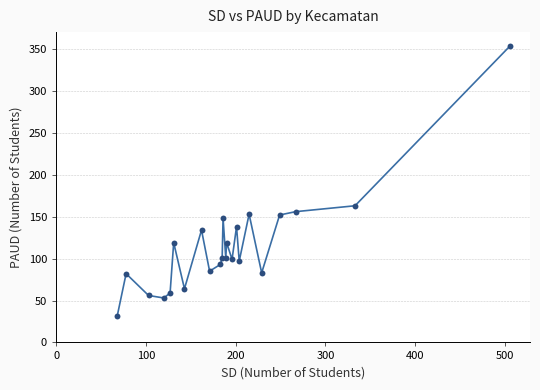

What Y value in the scatter plot is closest to 192?

163